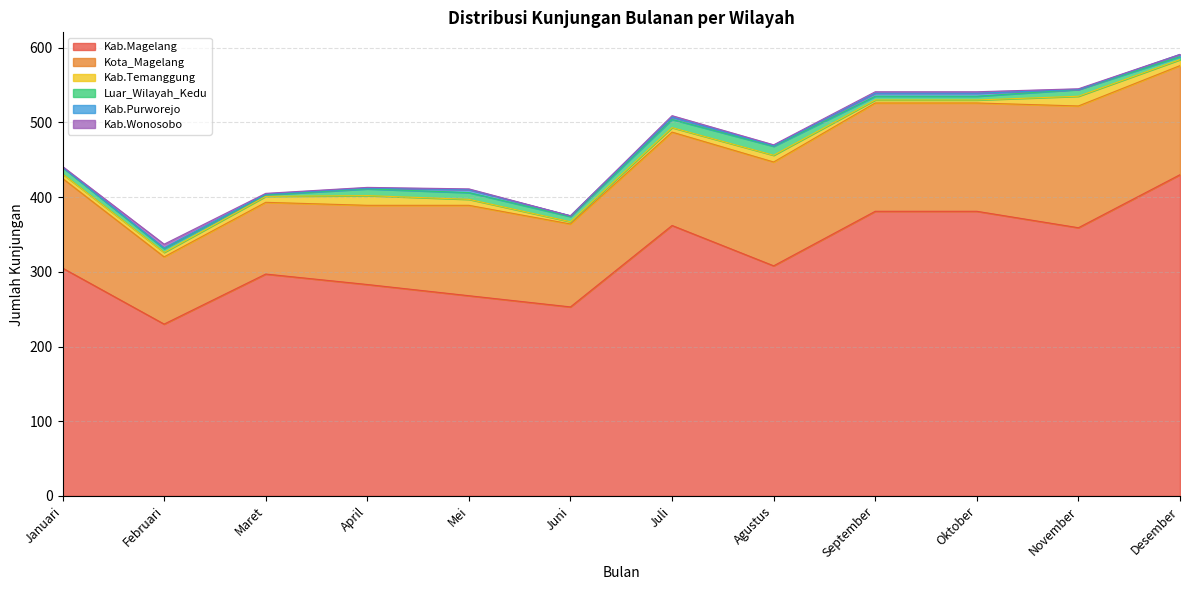

Which series has the largest total across all categories?

Kab.Magelang